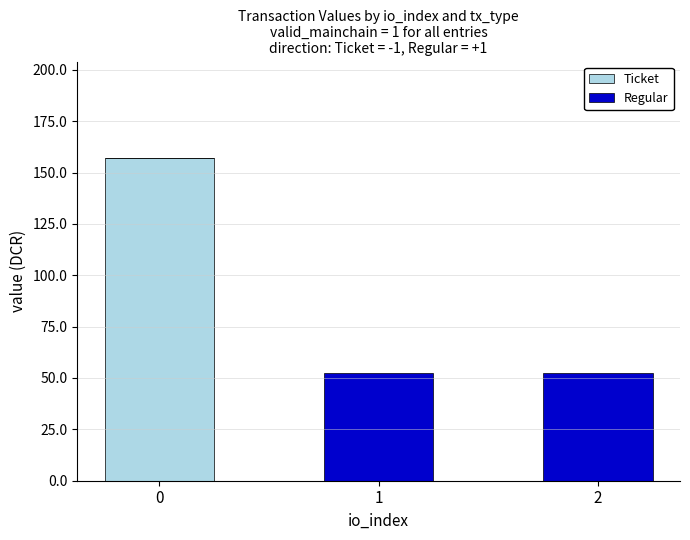

Reading left to right, transcribe the values for Ticket.

0=156.9	1=0.0	2=0.0